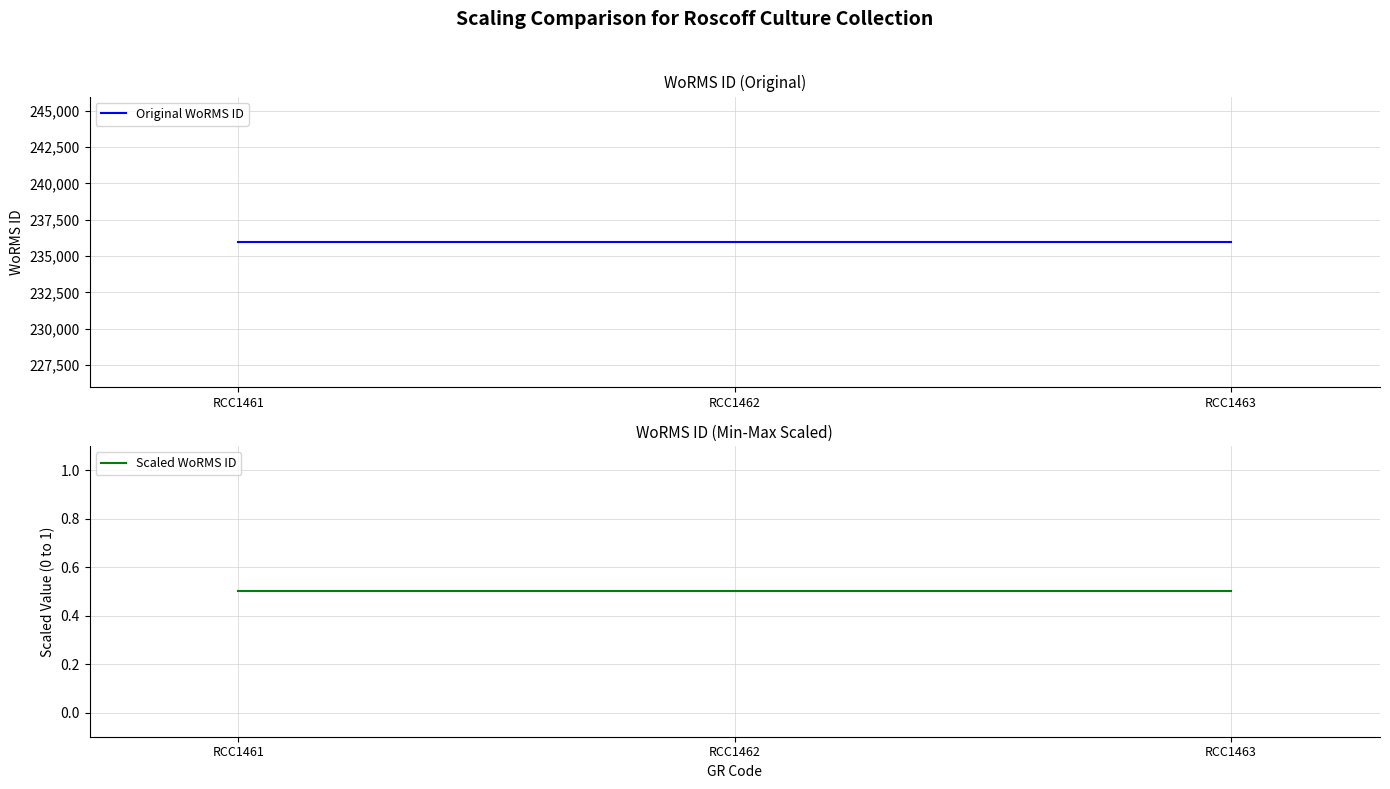

What is the average value of the Scaled WoRMS ID series?

0.5